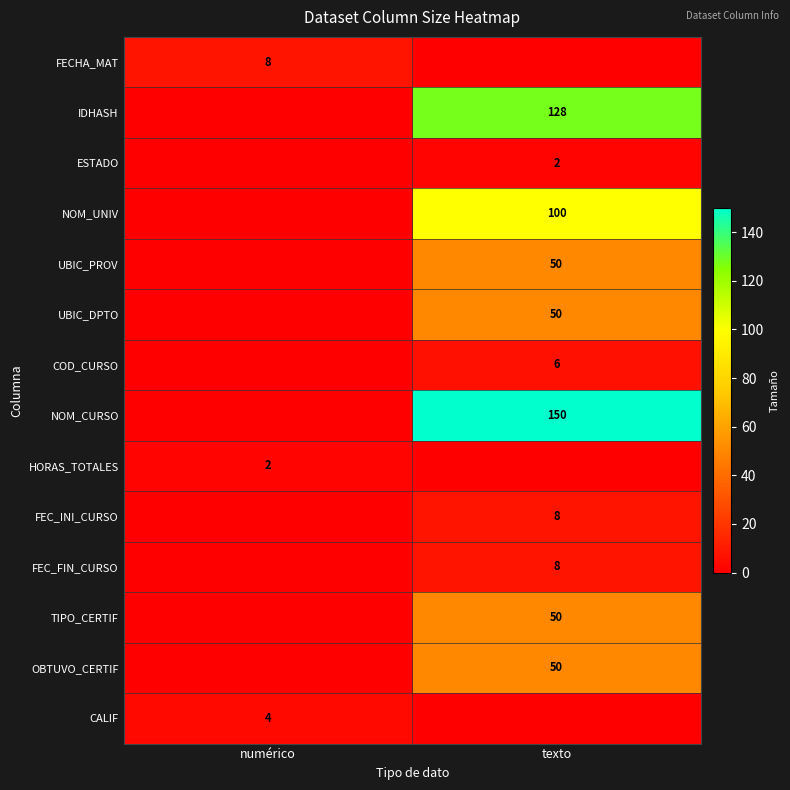

Which has a higher value, texto or numérico?

numérico